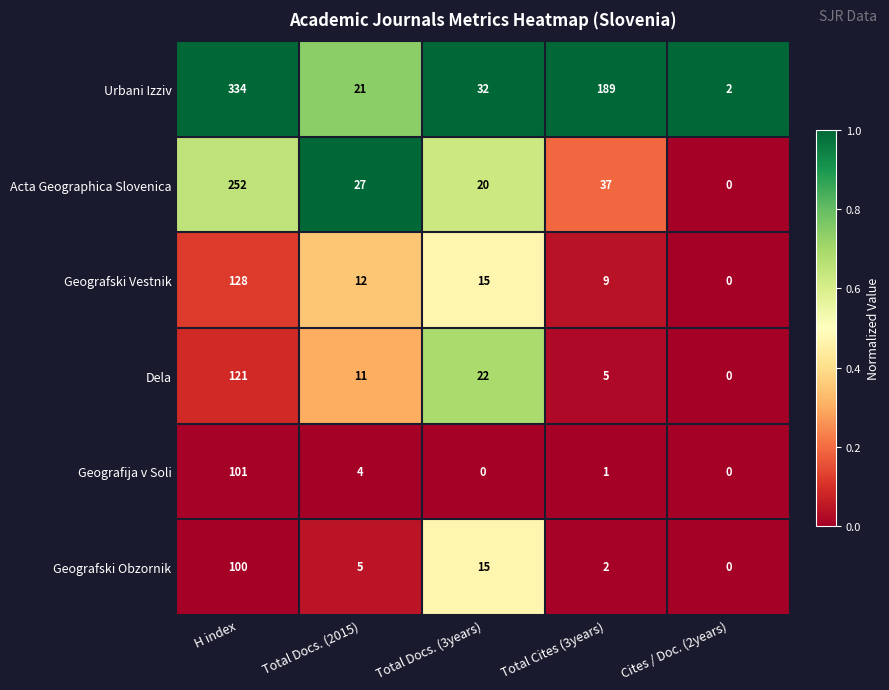

At which category is the sum across all series the highest?

H index